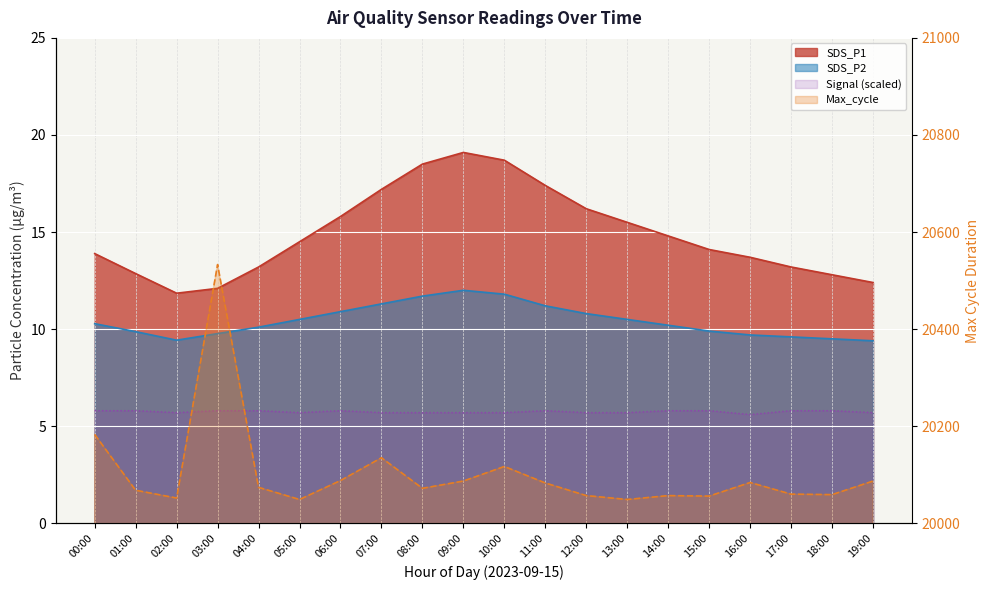

At which category is the sum across all series the highest?

03:00